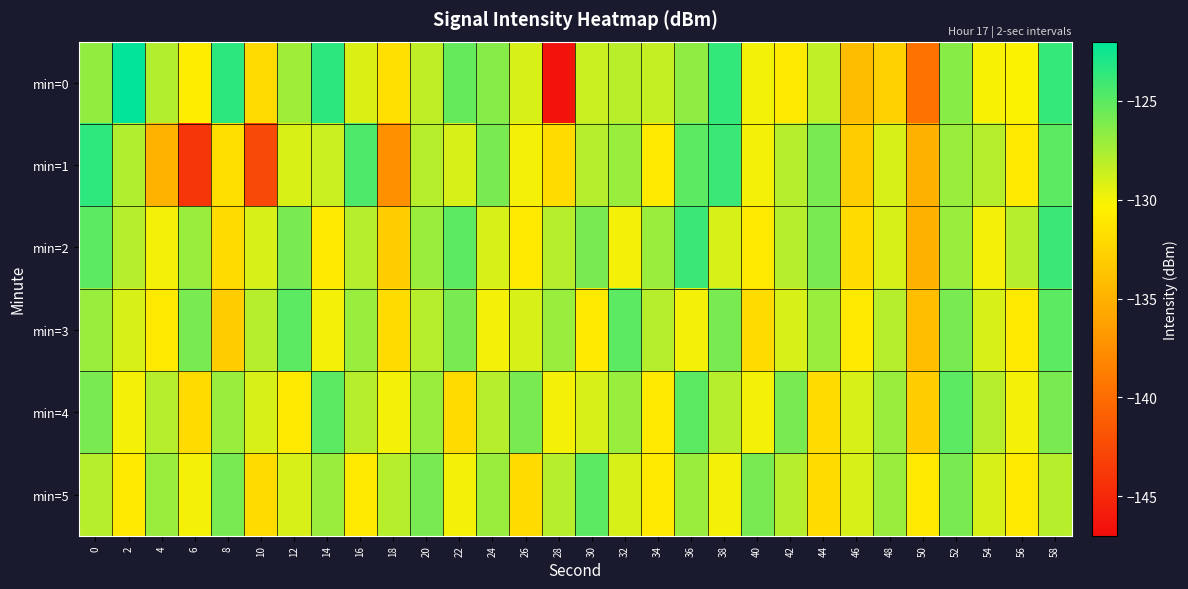

Rank the series by their maximum value, from lowest to highest.

min=3, min=4, min=5, min=2, min=1, min=0